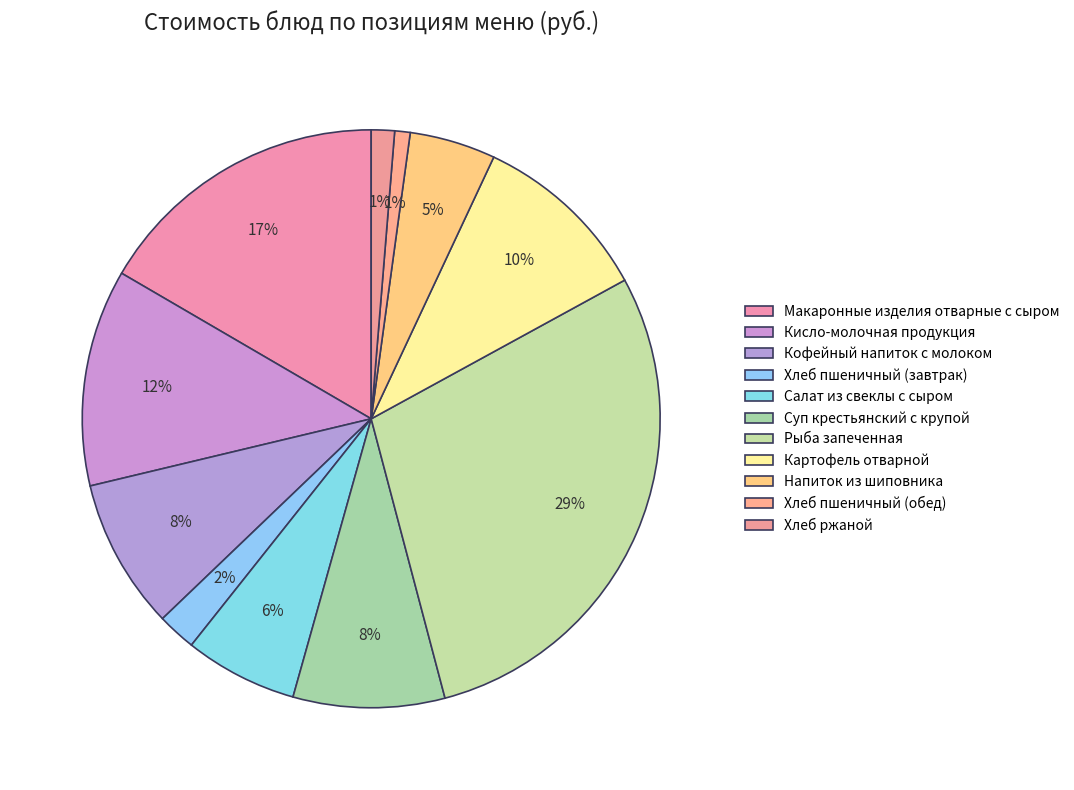

How many slices are in this pie chart?

11